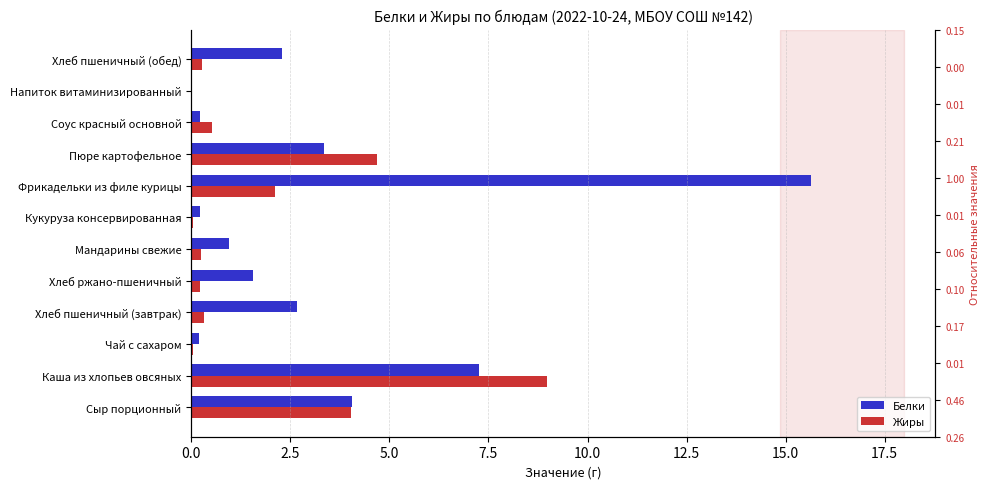

What is the maximum value for Жиры?

9.0